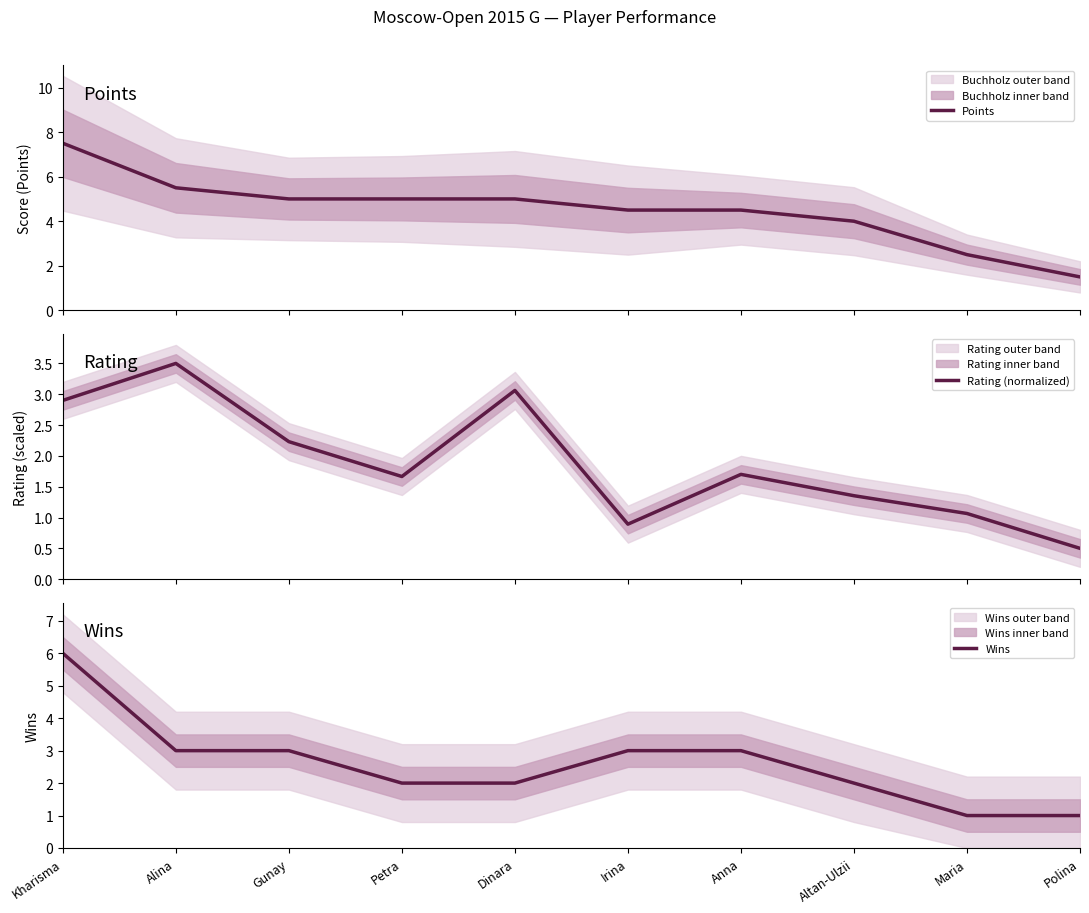

At which label does Points first exceed 5?

Kharisma